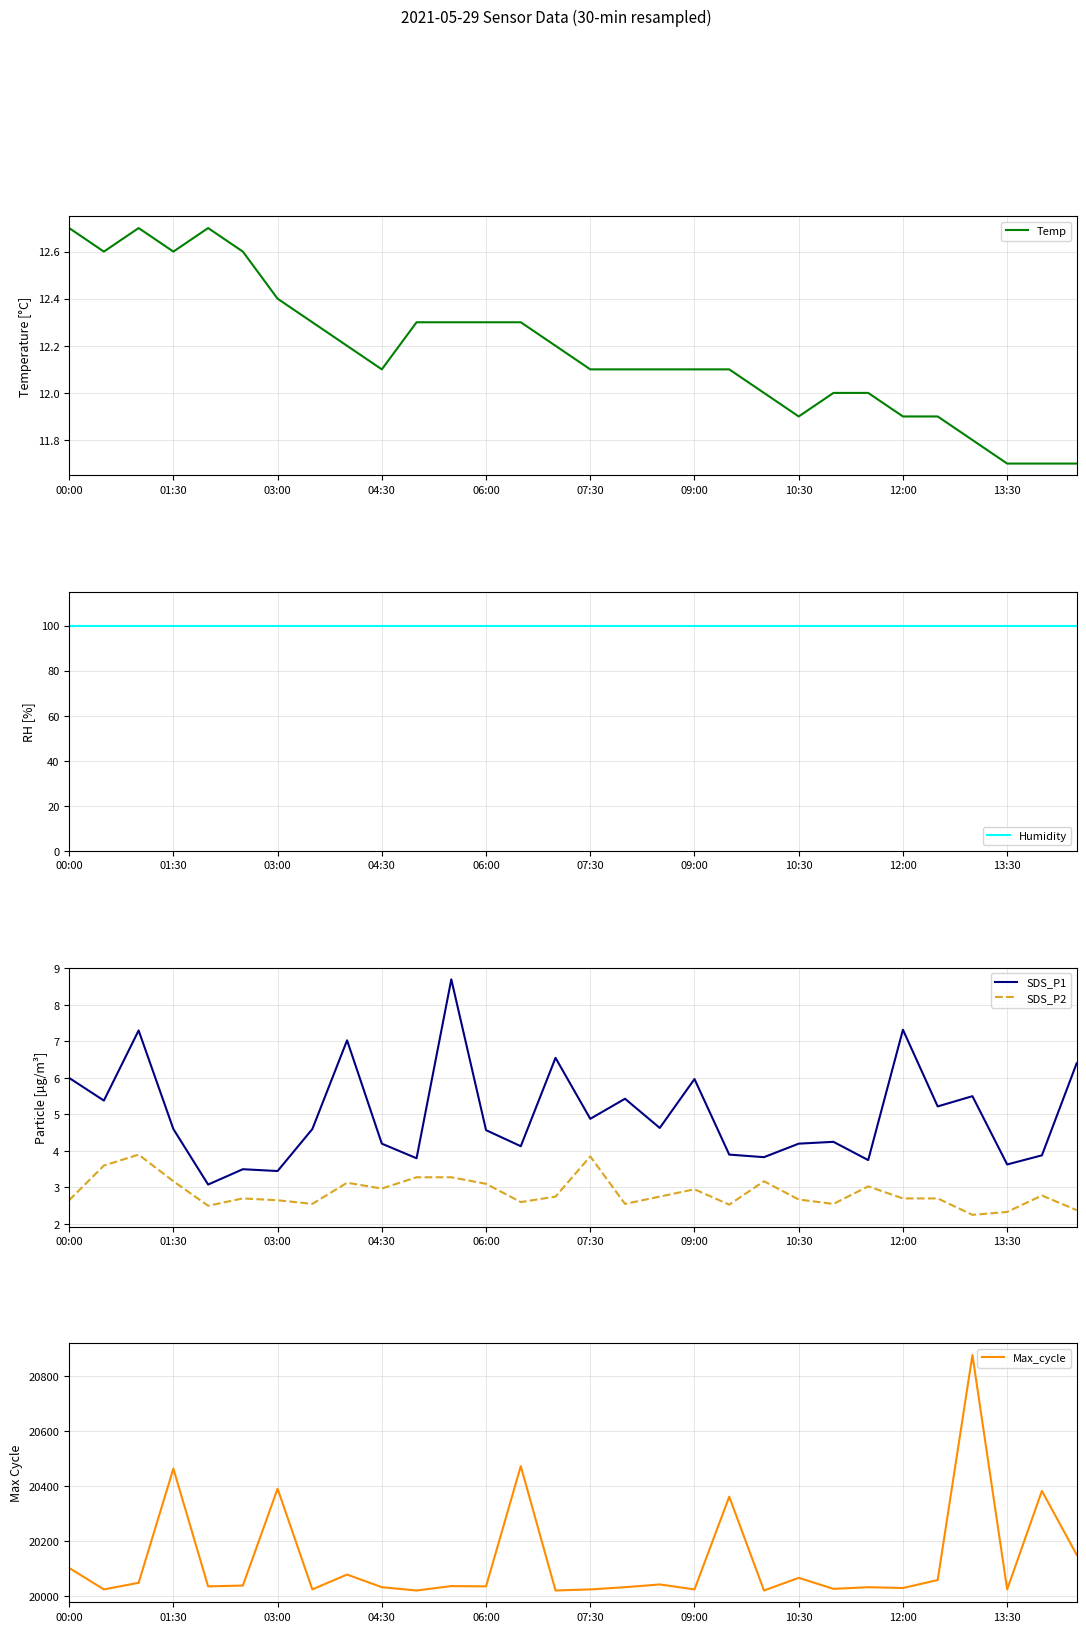

Which series has the largest total across all categories?

Max_cycle